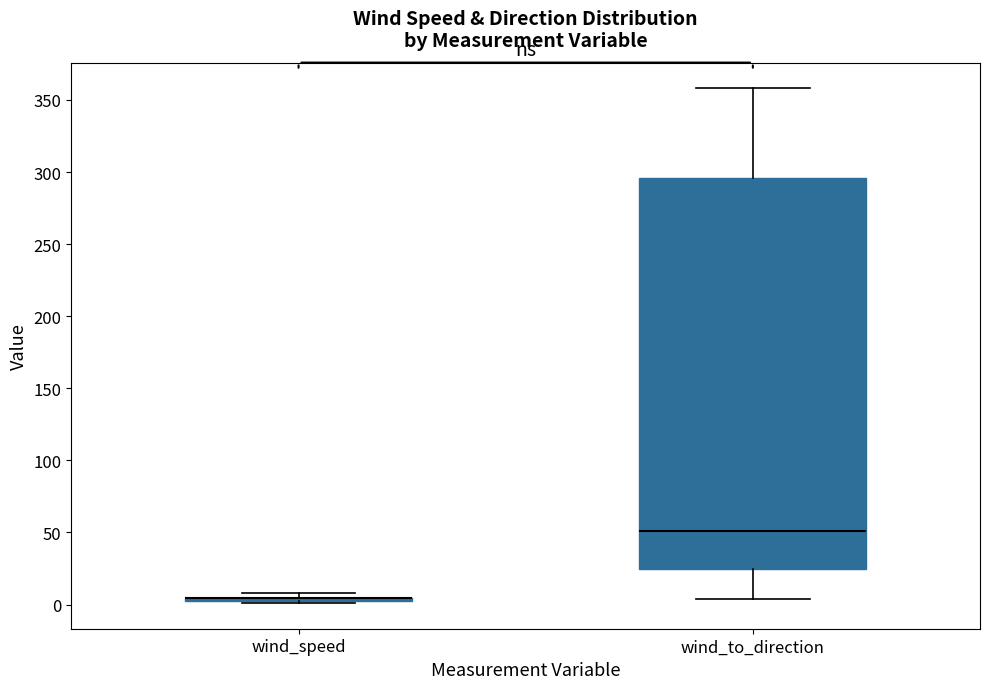

Reading left to right, transcribe this box plot: for each box, give where its median line is, the range the box spans, and where its two whiskers end, as read against the y-axis. The values are not printed on the chart, so give them approximately, as read against the axis.

wind_speed: box collapsed to a line at 5, whiskers 0 to 10
wind_to_direction: median 50, box 25 to 295, whiskers 5 to 360